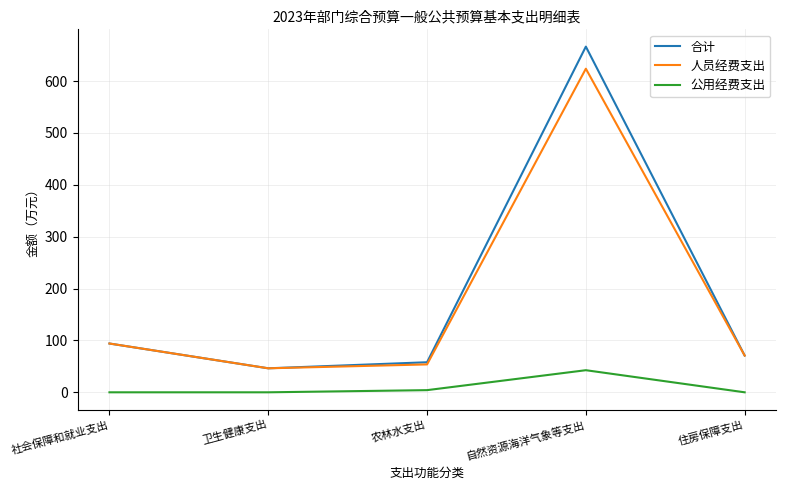

At which label is 合计 closest to 356?

社会保障和就业支出